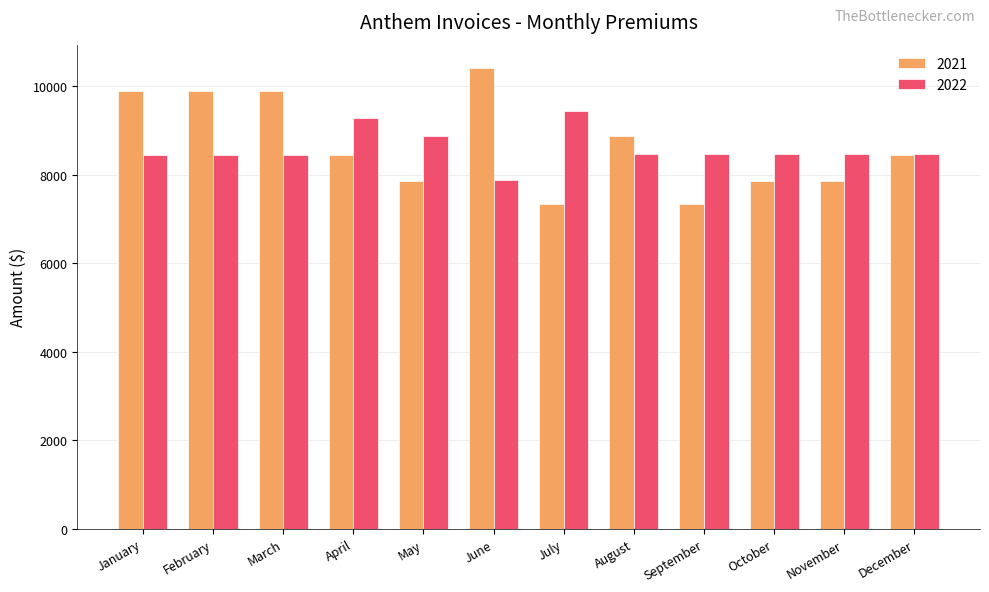

Rank the series by their maximum value, from highest to lowest.

2021, 2022